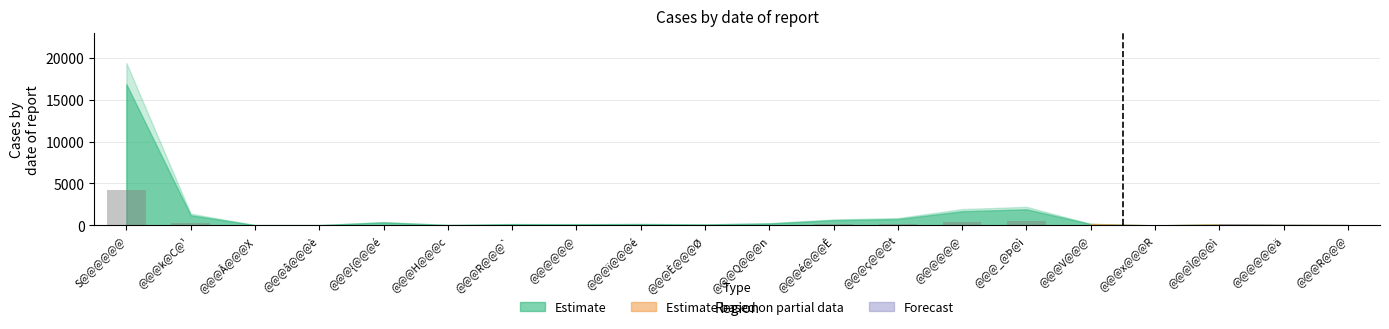

Where does the data first go above 40?

S@@@@@@